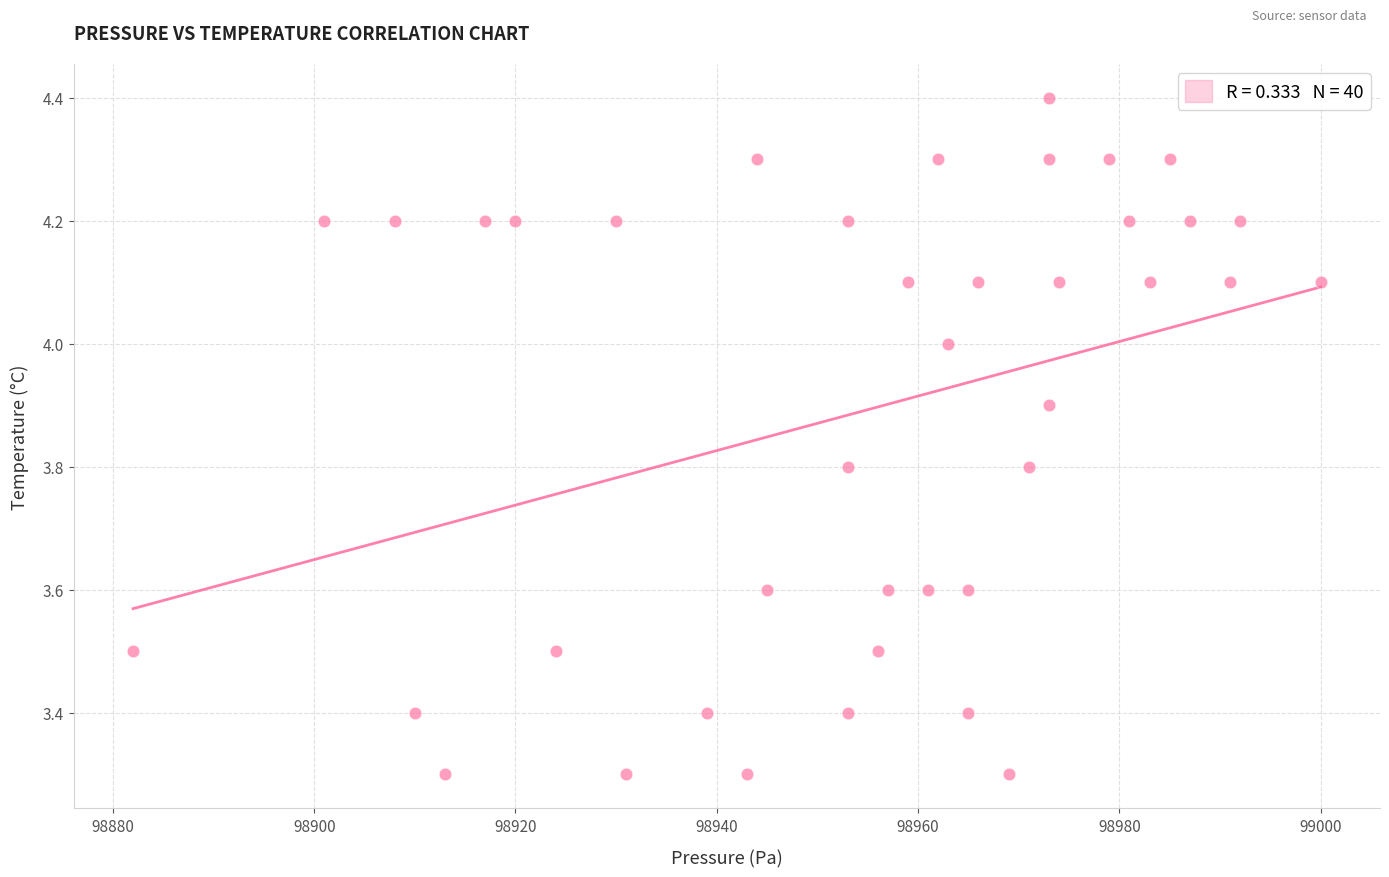

What is the range of Y values (max minus min)?

1.1